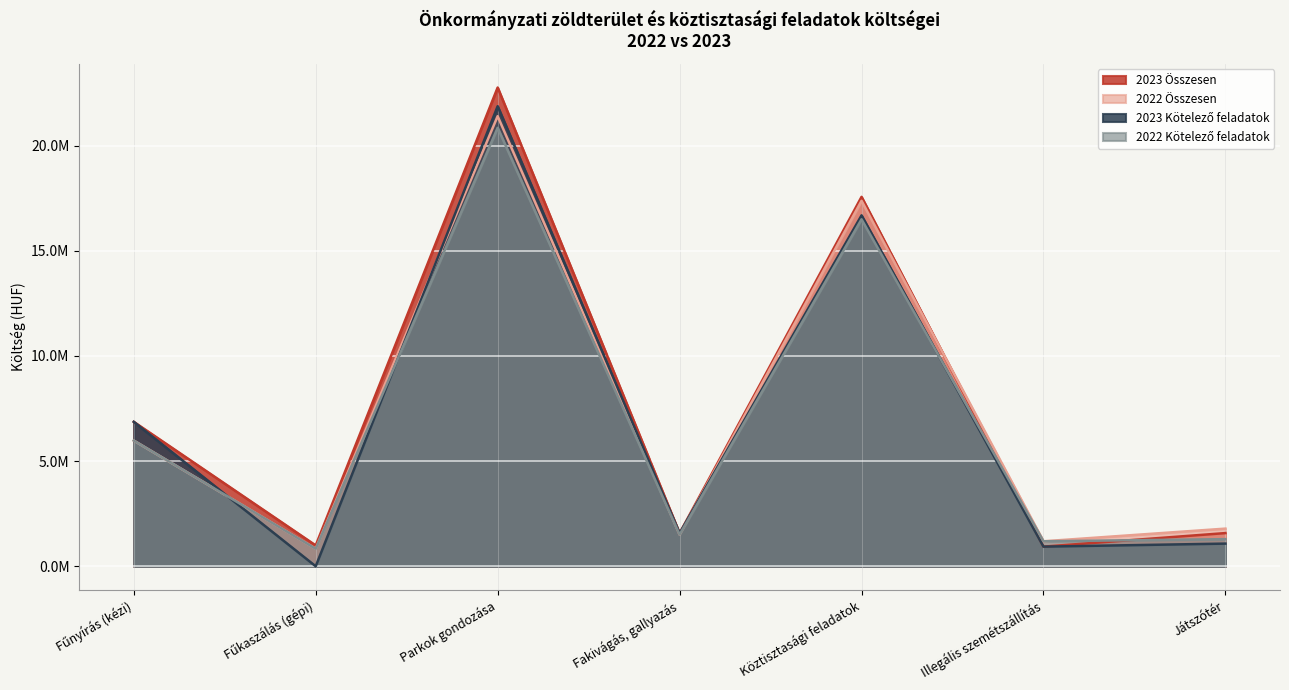

Where does the 2023 Kötelező feladatok series first go above 1571020?

Fűnyírás (kézi)